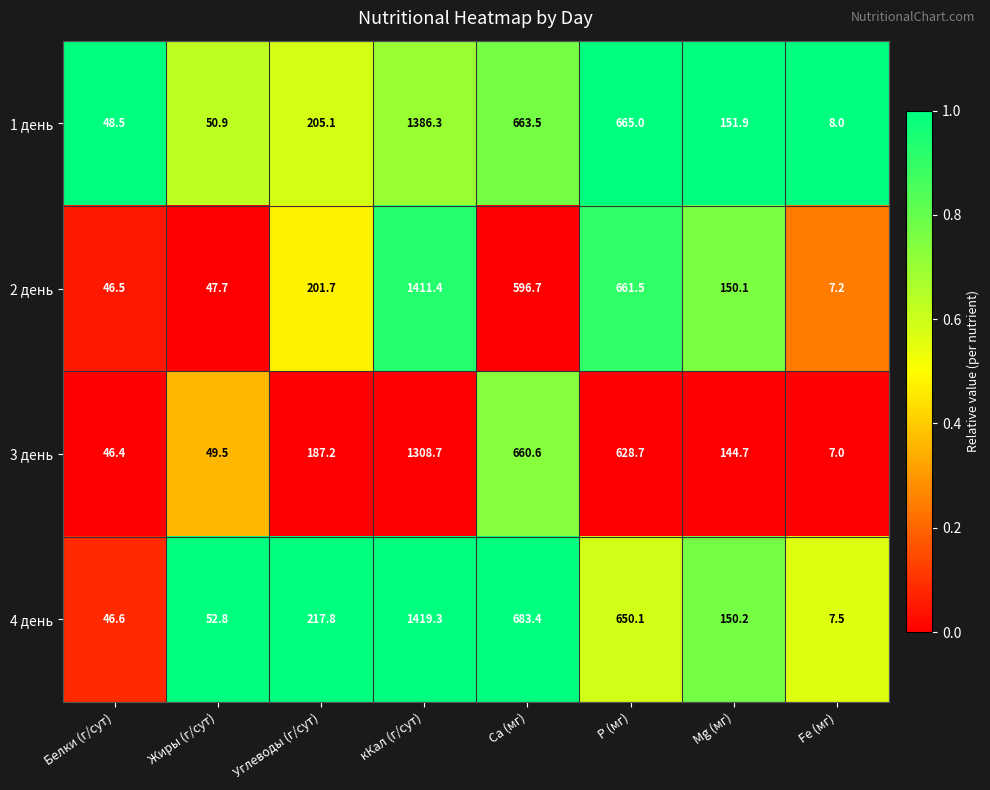

What is the difference between the maximum and second lowest values in the 2 день series?

1364.9